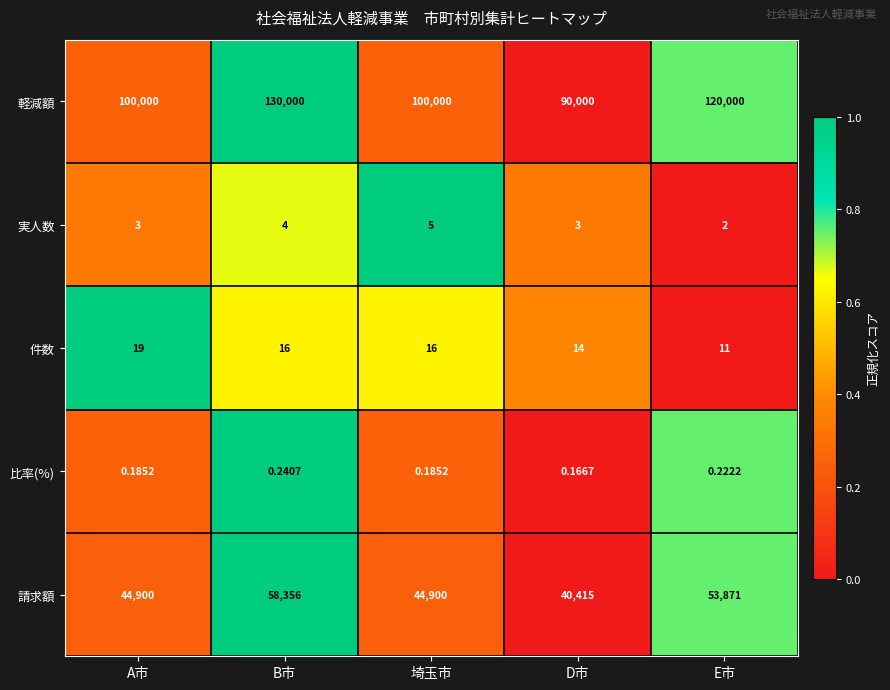

Which series has the largest range (max minus min)?

軽減額